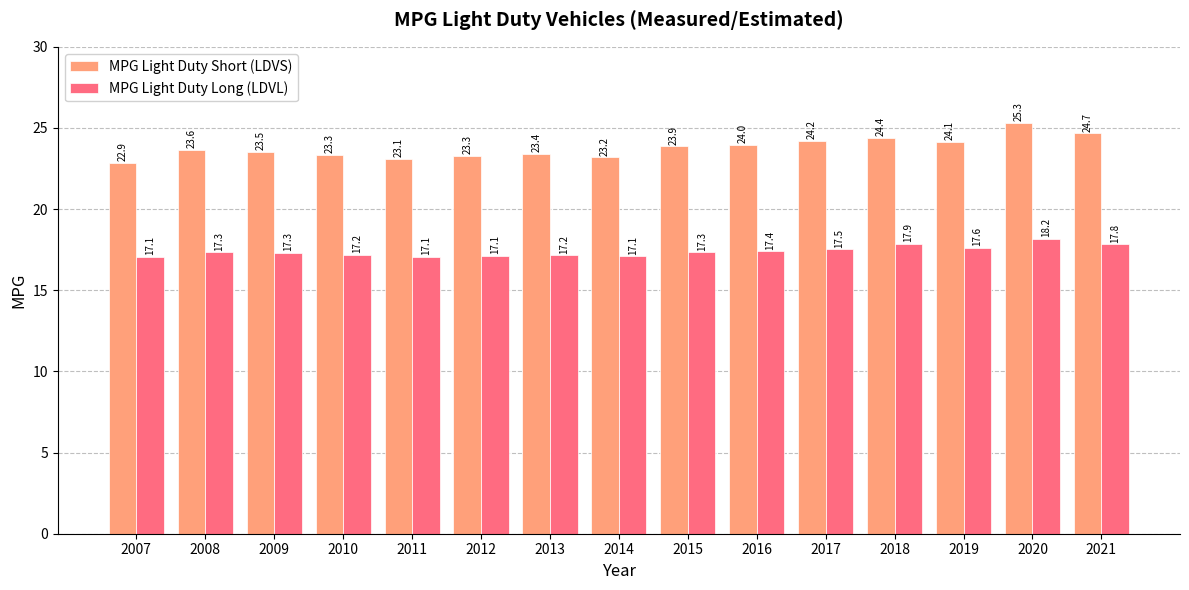

Does the chart contain stacked bars?

No